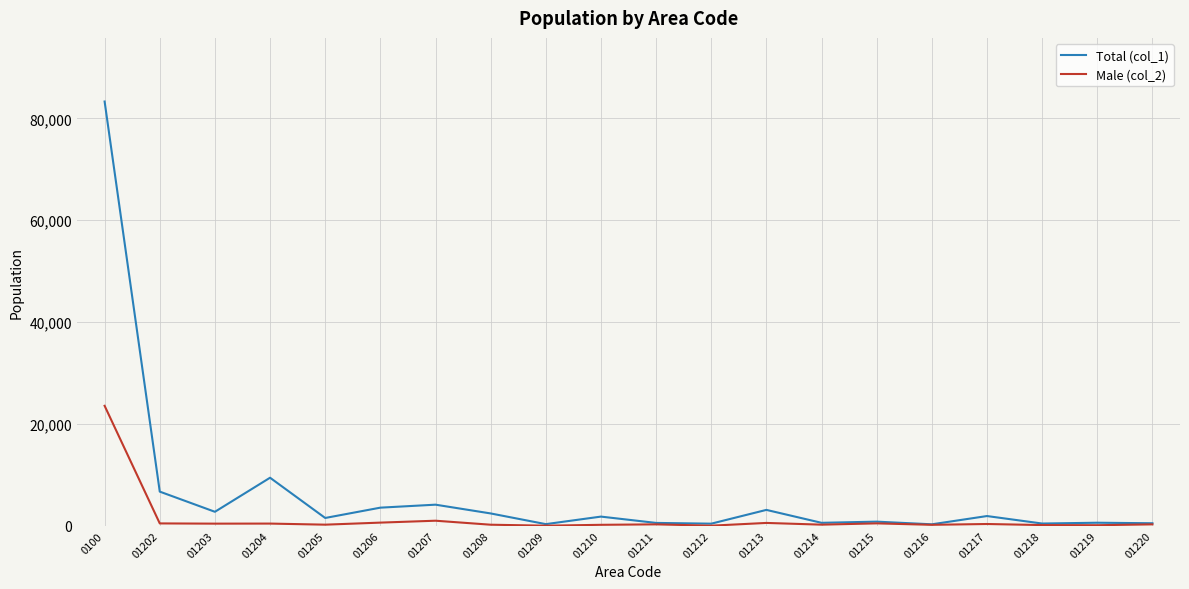

List the series in order of their peak value, highest first.

Total (col_1), Male (col_2)